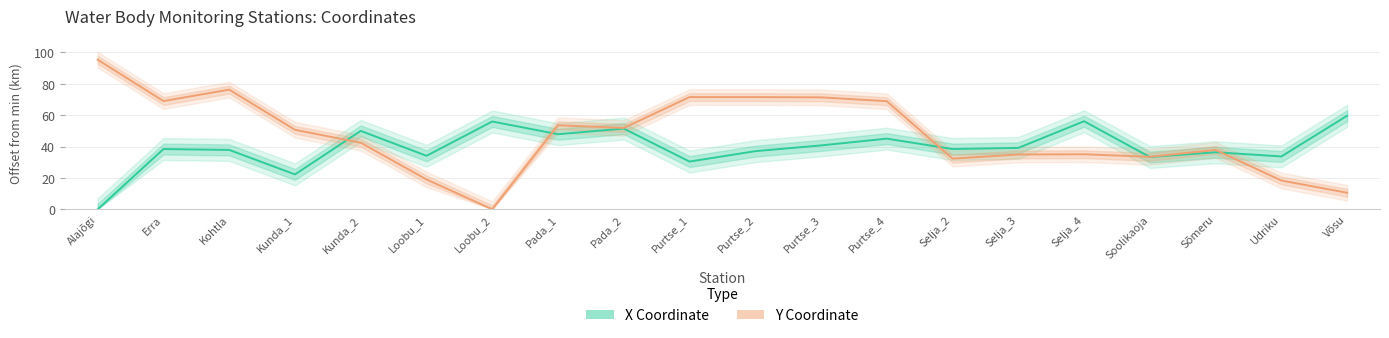

Rank the categories by X Coordinate value from lowest to highest.

Alajõgi, Kunda_1, Purtse_1, Soolikaoja, Udriku, Loobu_1, Sõmeru, Purtse_2, Kohtla, Selja_2, Erra, Selja_3, Purtse_3, Purtse_4, Pada_1, Kunda_2, Pada_2, Loobu_2, Selja_4, Võsu